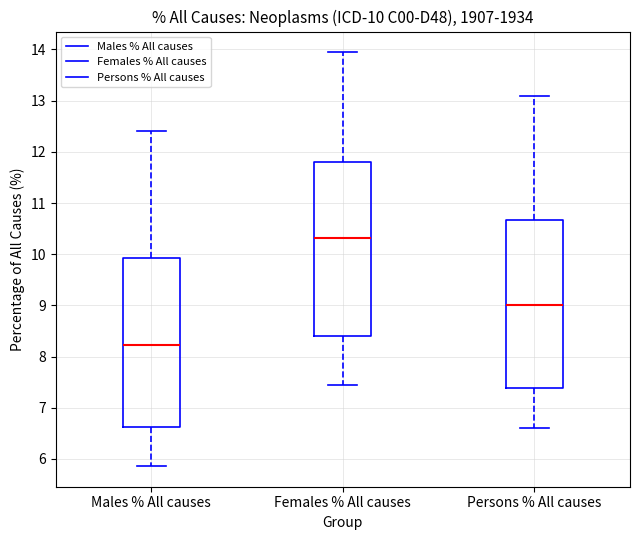

Which box is the tallest, from its lower edge to its upper edge?

Females % All causes